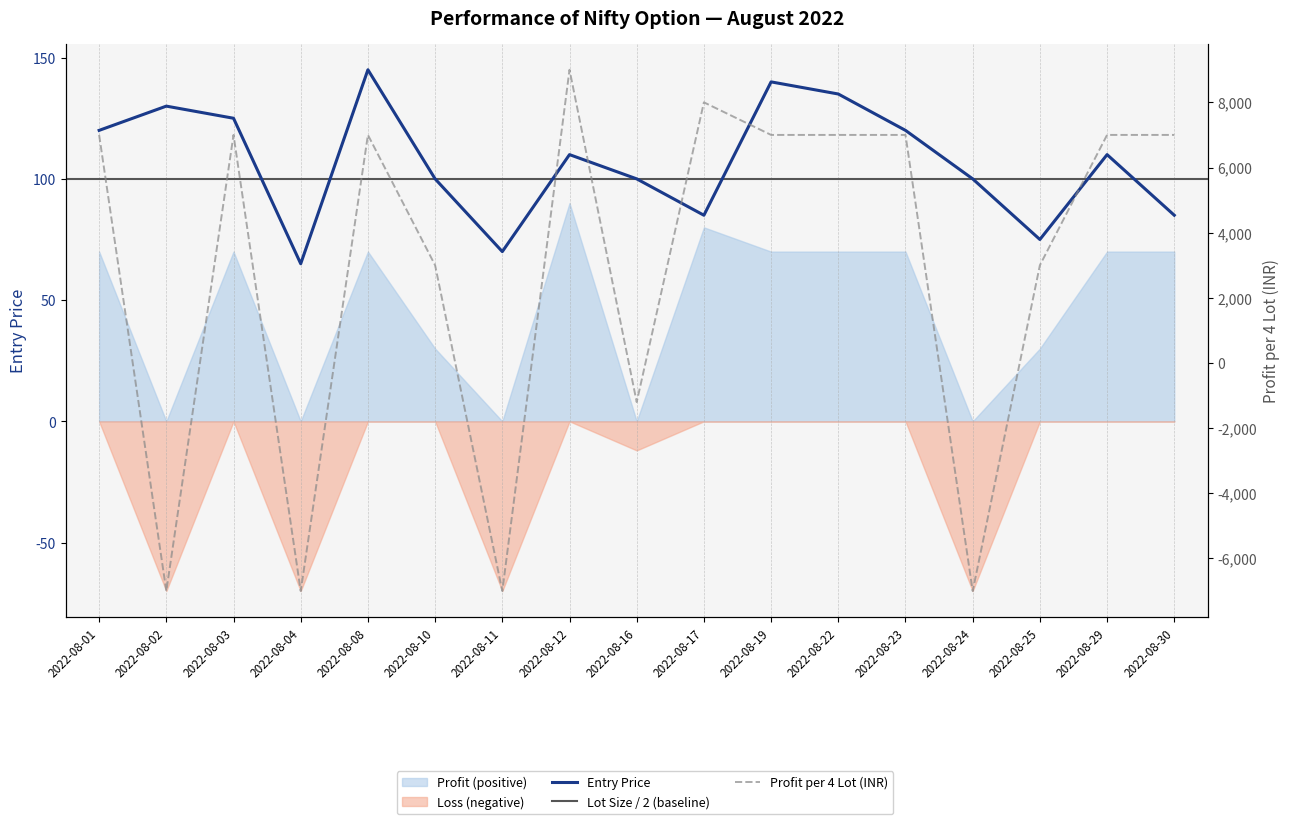

Read the ENTRY value at 2022-08-30.

85